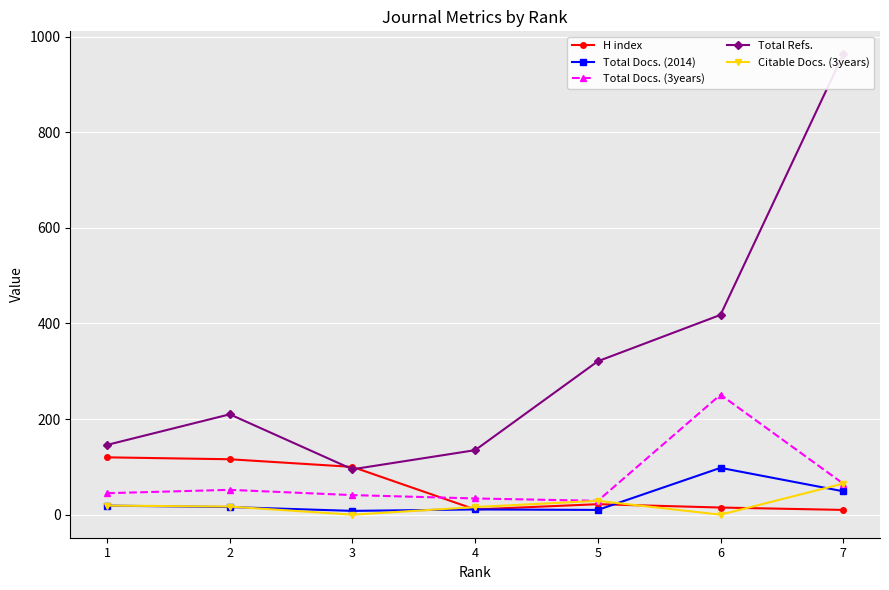

Which series has the largest total across all categories?

Total Refs.